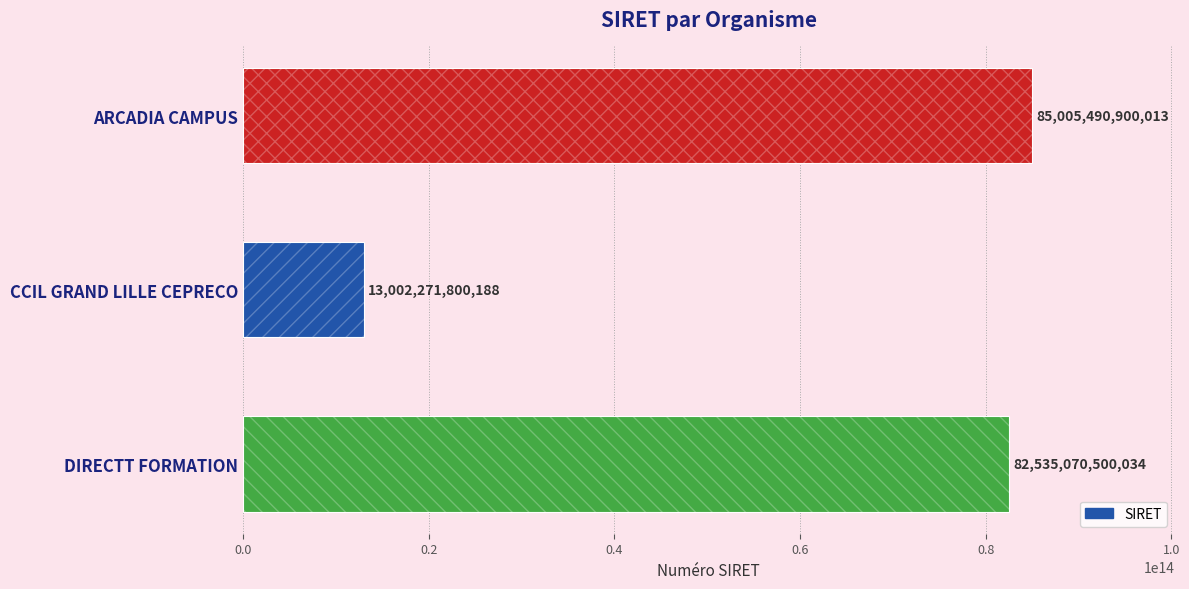

Which has a higher value, CCIL GRAND LILLE CEPRECO or DIRECTT FORMATION?

DIRECTT FORMATION